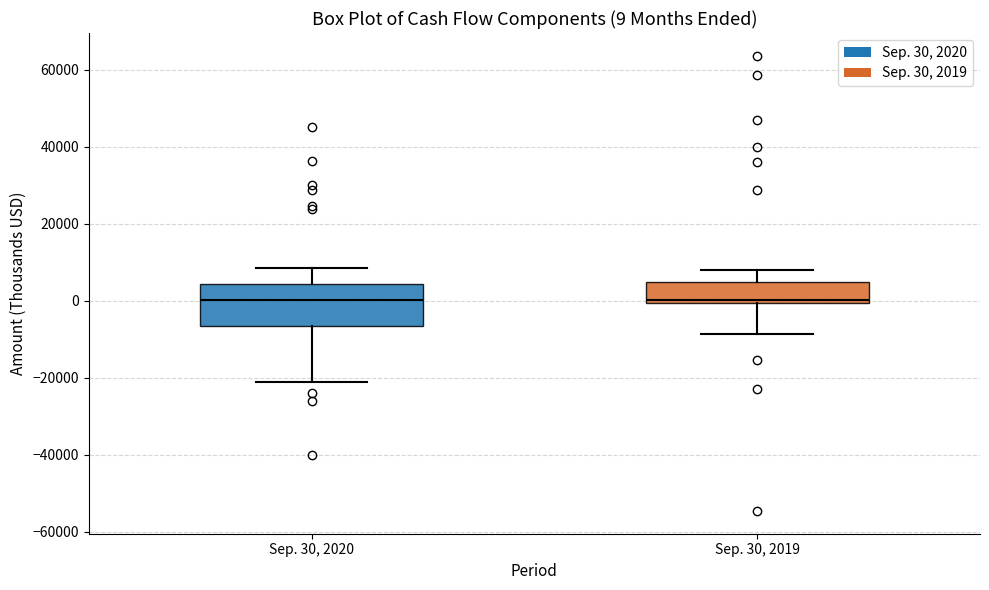

Comparing the boxes themselves (not the whiskers), which one is the tallest?

Sep. 30, 2020